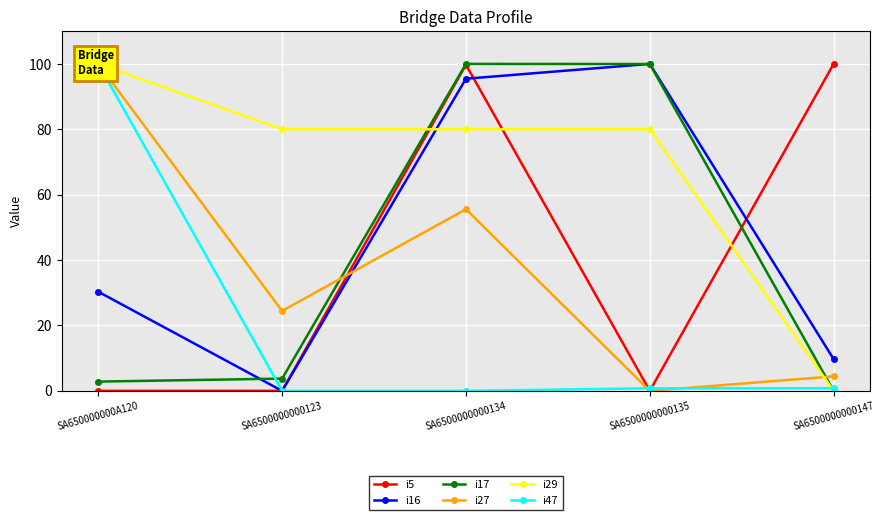

At which category is the sum across all series the highest?

SA6500000000134